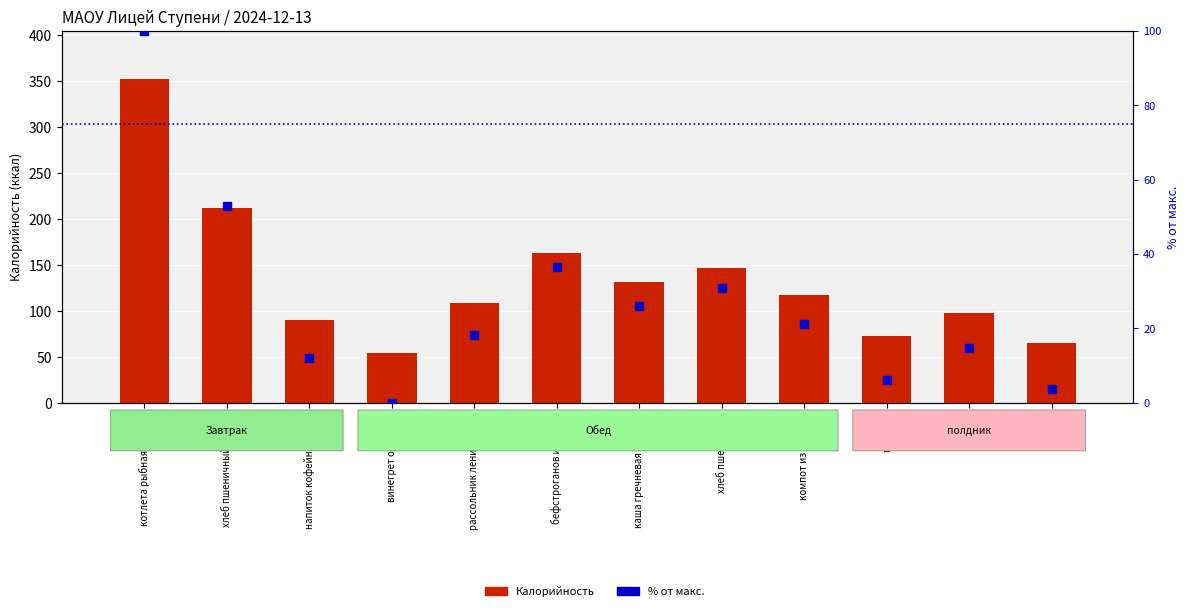

Which series contains the highest Y value?

Калорийность